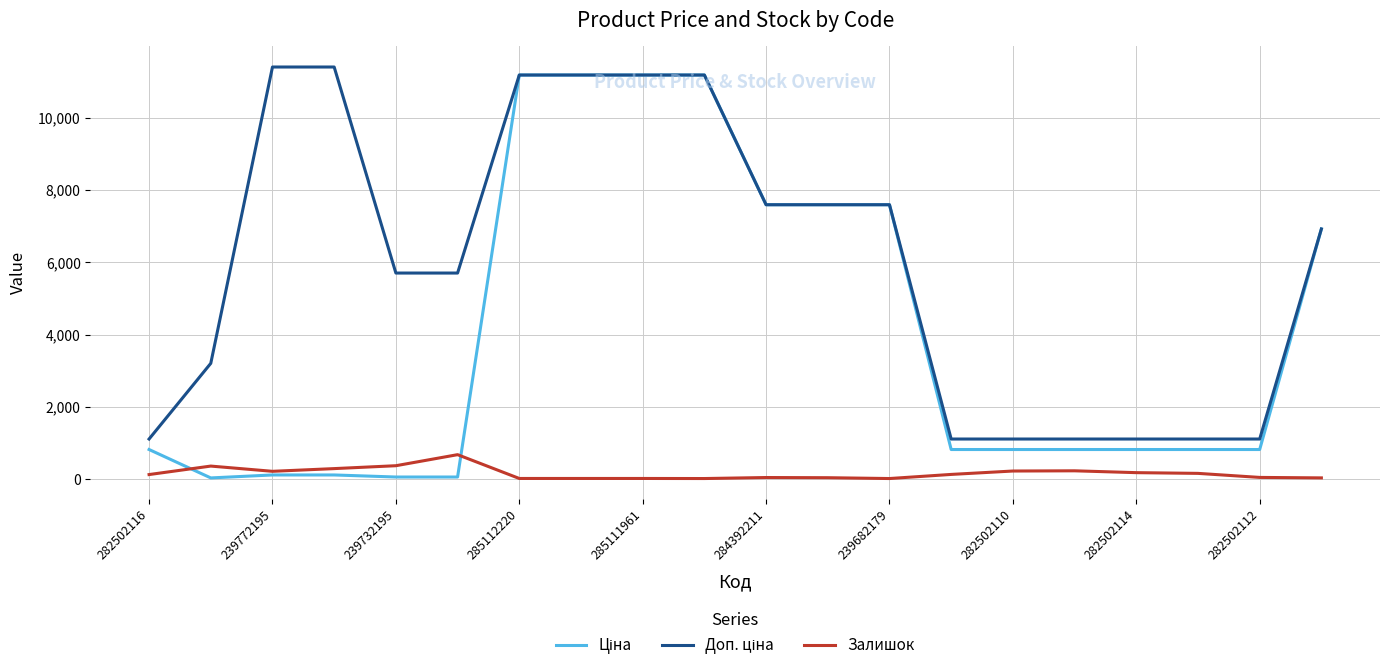

What is the maximum value for Залишок?

676.0